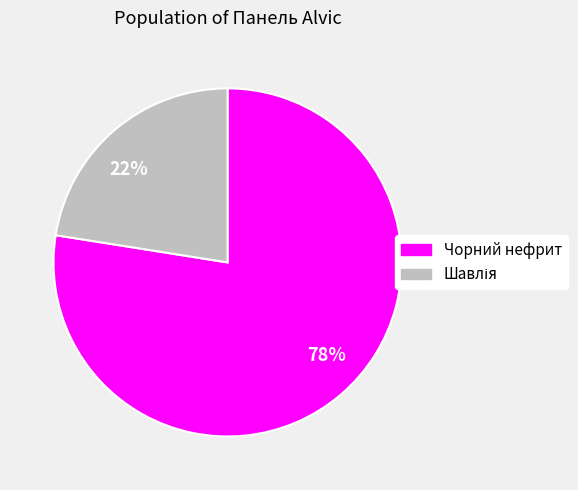

Combined, do 22% and 78% account for over 50%?

Yes